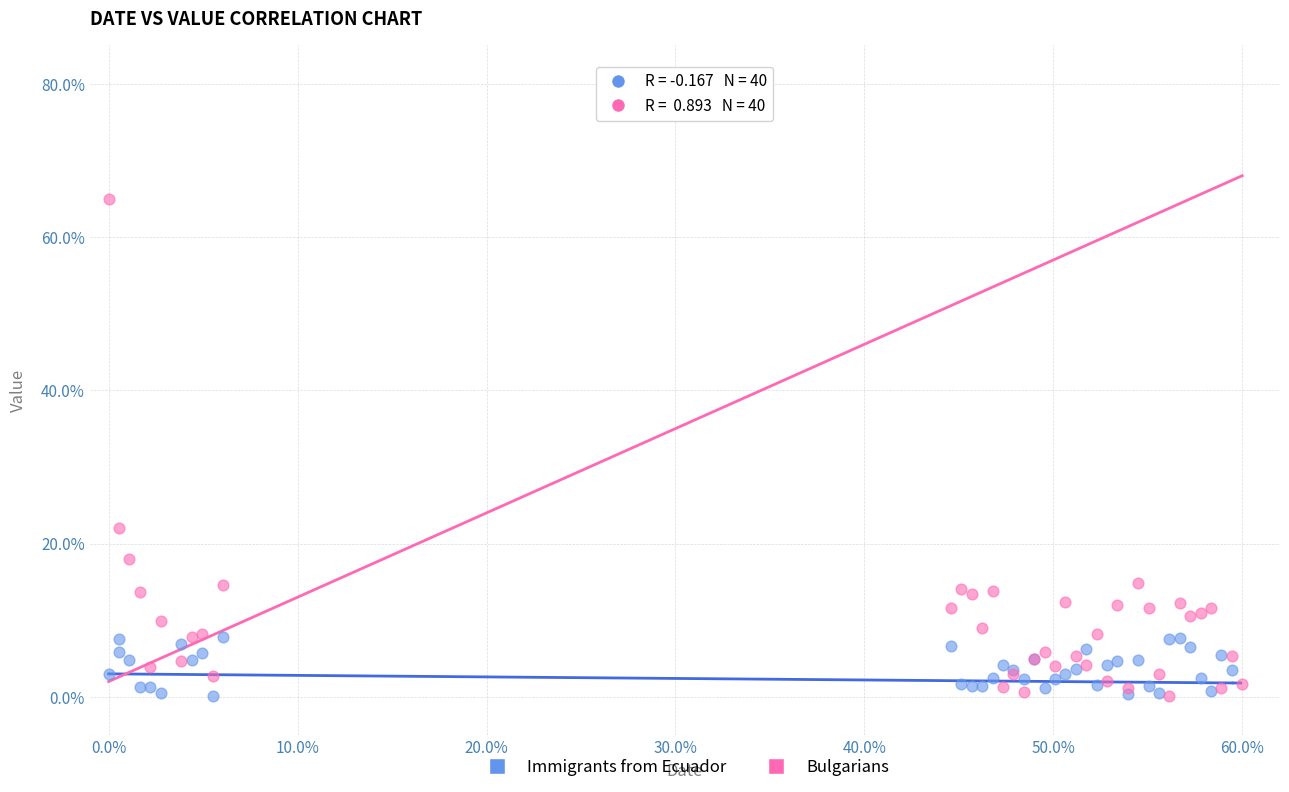

What are all the series names shown in the legend?

Immigrants from Ecuador, Bulgarians